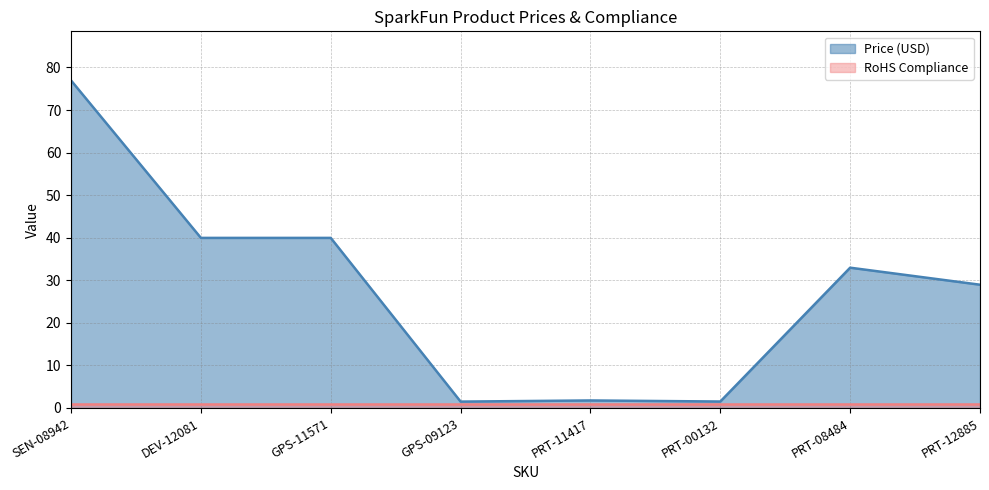

Reading left to right, what are all the values shown in this chart?

77.0	40.0	40.0	1.5	1.8	1.5	33.0	28.9